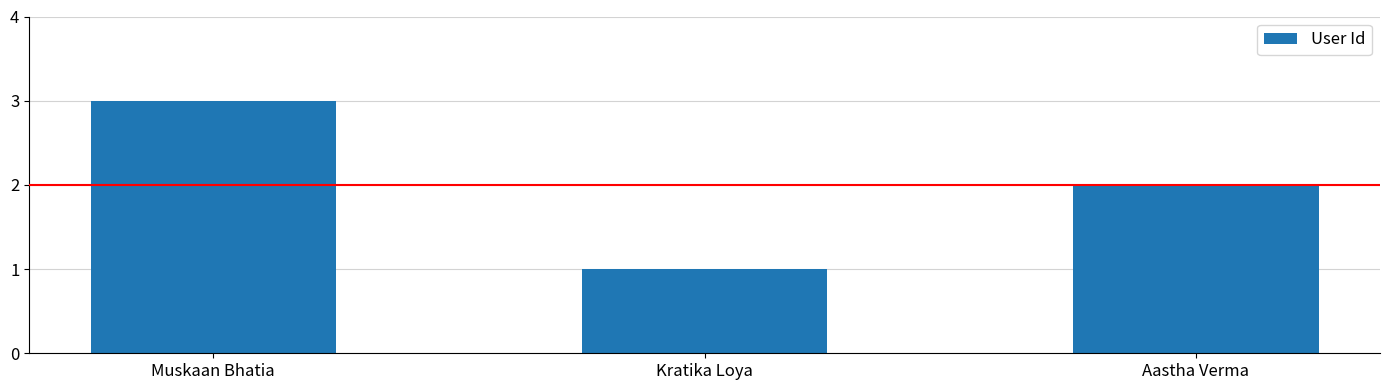

What is the sum of all values?

6